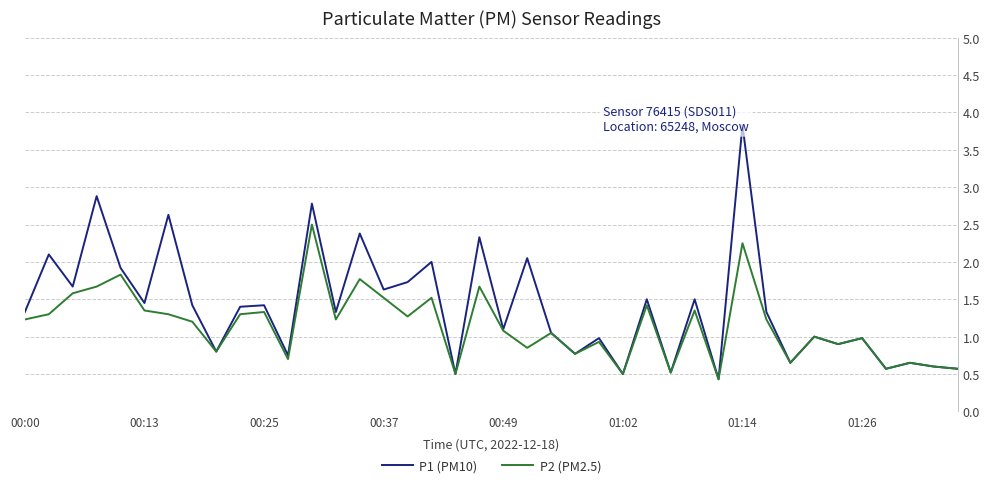

How many data points in P2 (PM2.5) are less than 1?

16